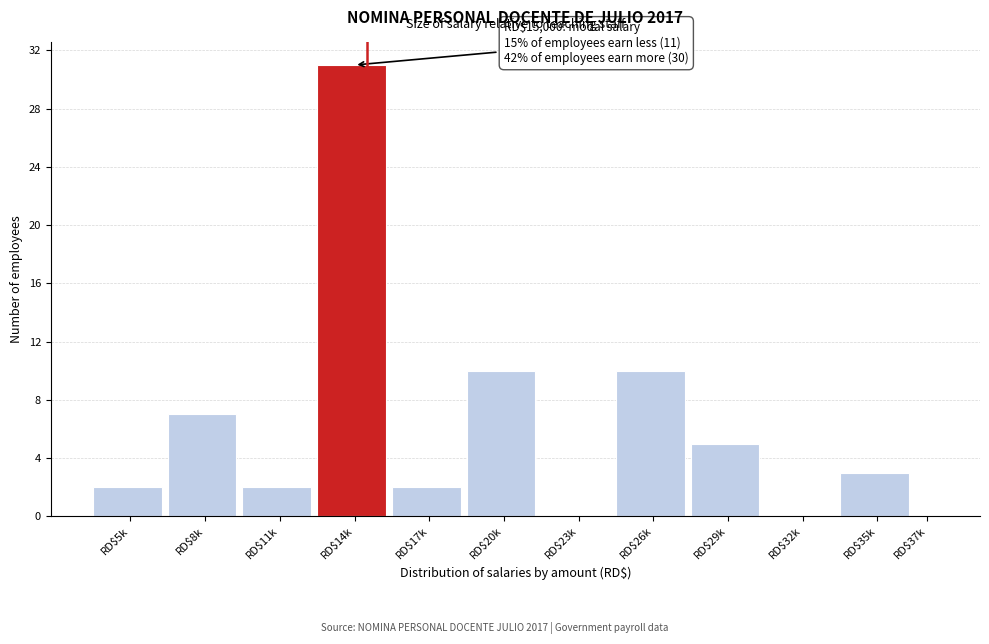

What is the maximum value shown in the chart?

31